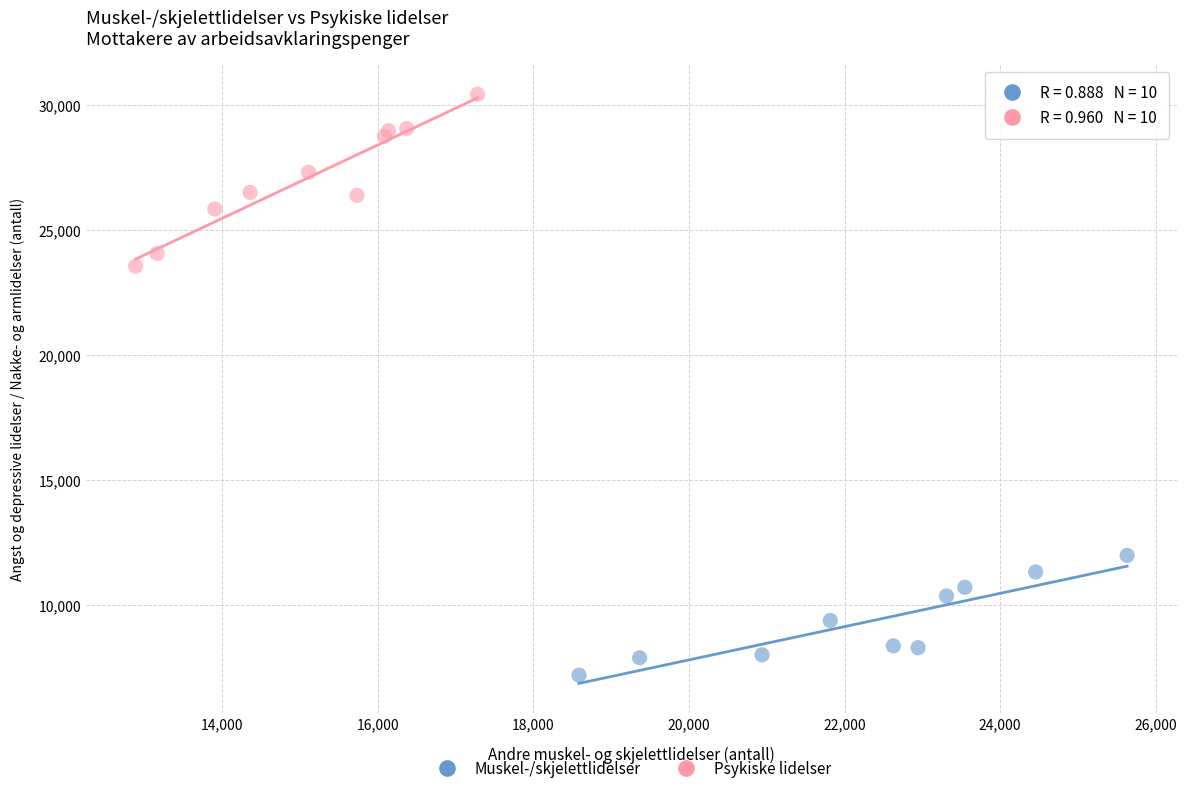

Which series contains the lowest Y value?

Muskel-/skjelettlidelser